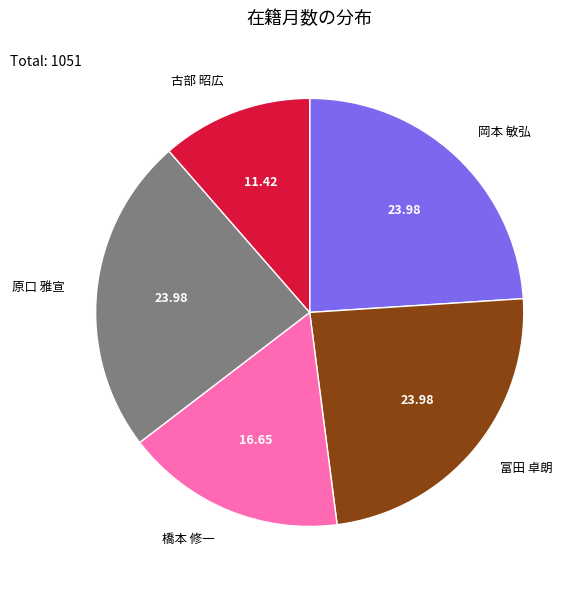

Is there any slice that represents more than half of the pie?

No